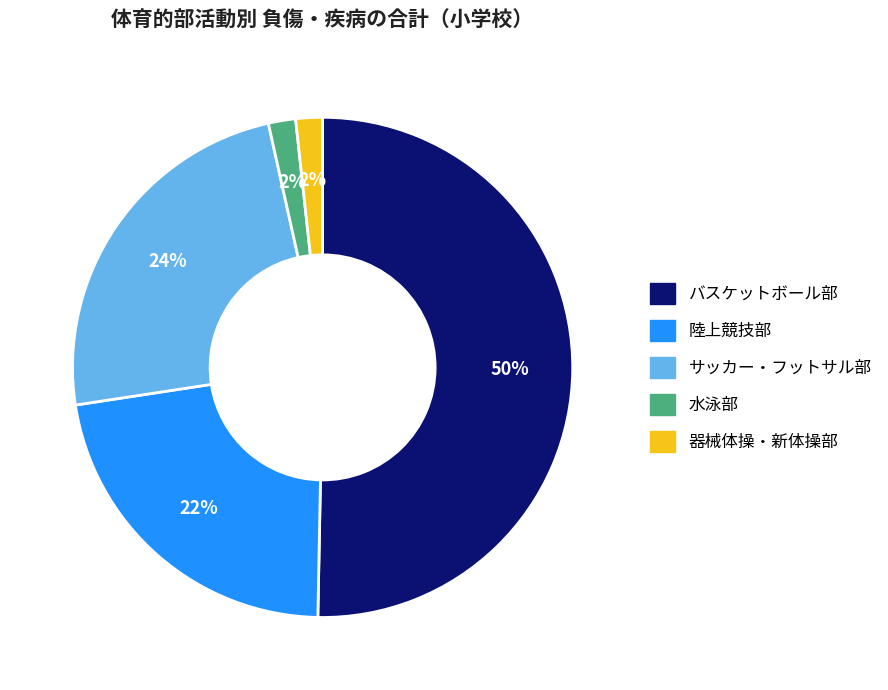

Which category accounts for the majority?

バスケットボール部